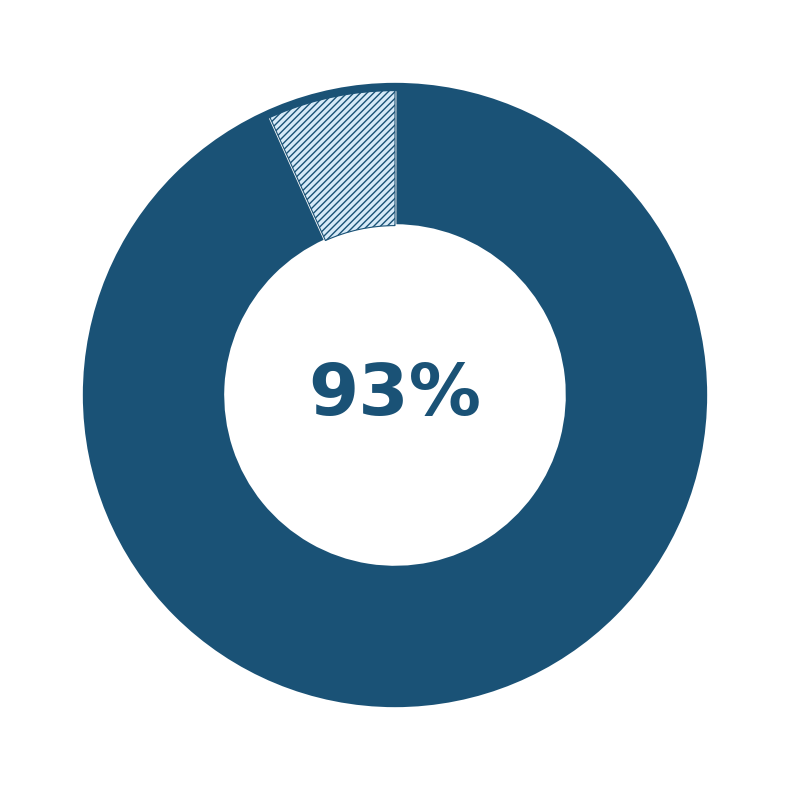

Is there any slice that represents more than half of the pie?

Yes